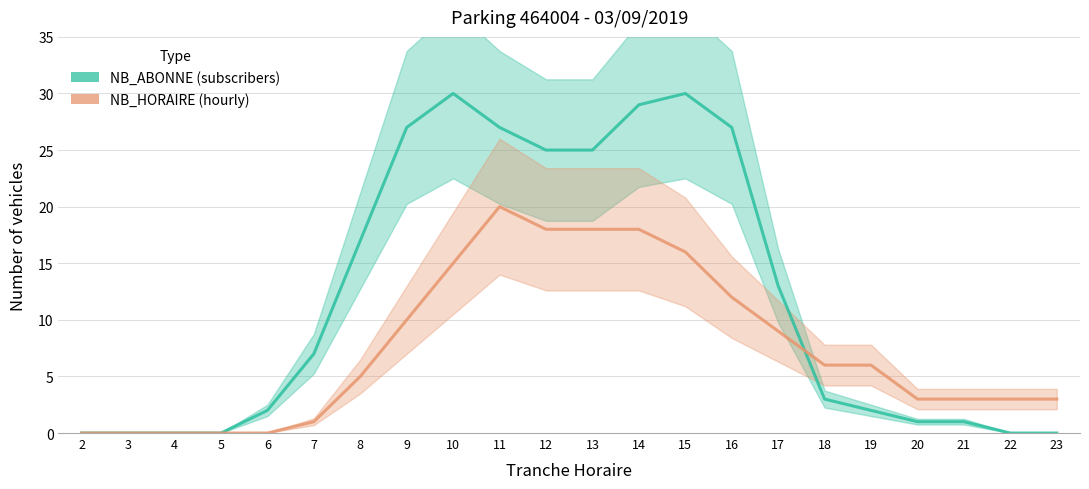

Rank the series by their maximum value, from lowest to highest.

NB_HORAIRE, NB_ABONNE